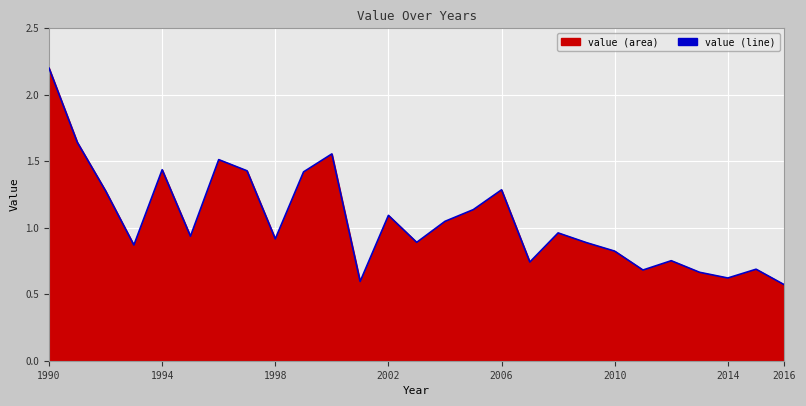

True or false: the data shows 0.6 at 2014.

True